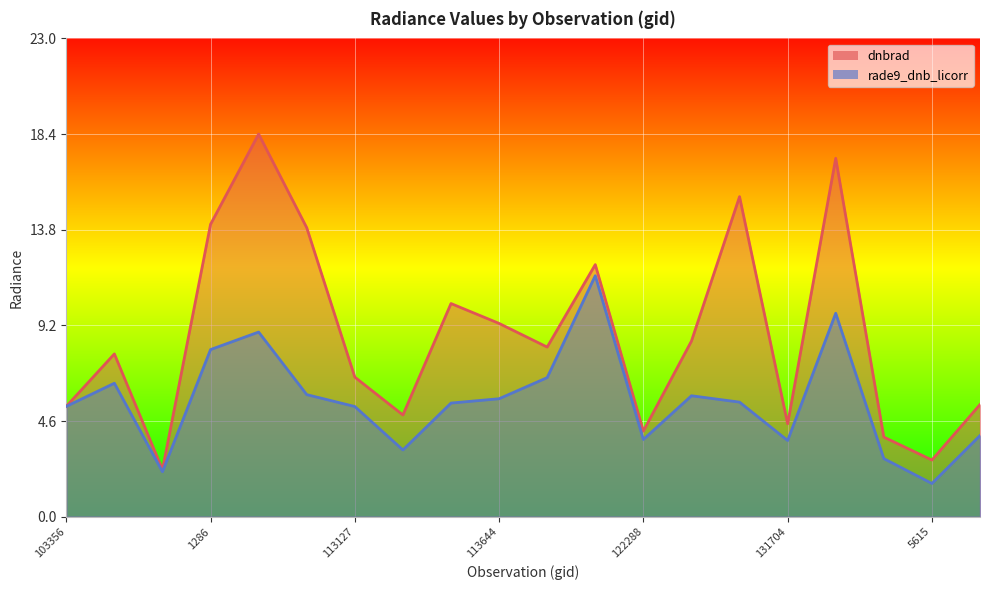

What are all the series names shown in the legend?

dnbrad, rade9_dnb_licorr